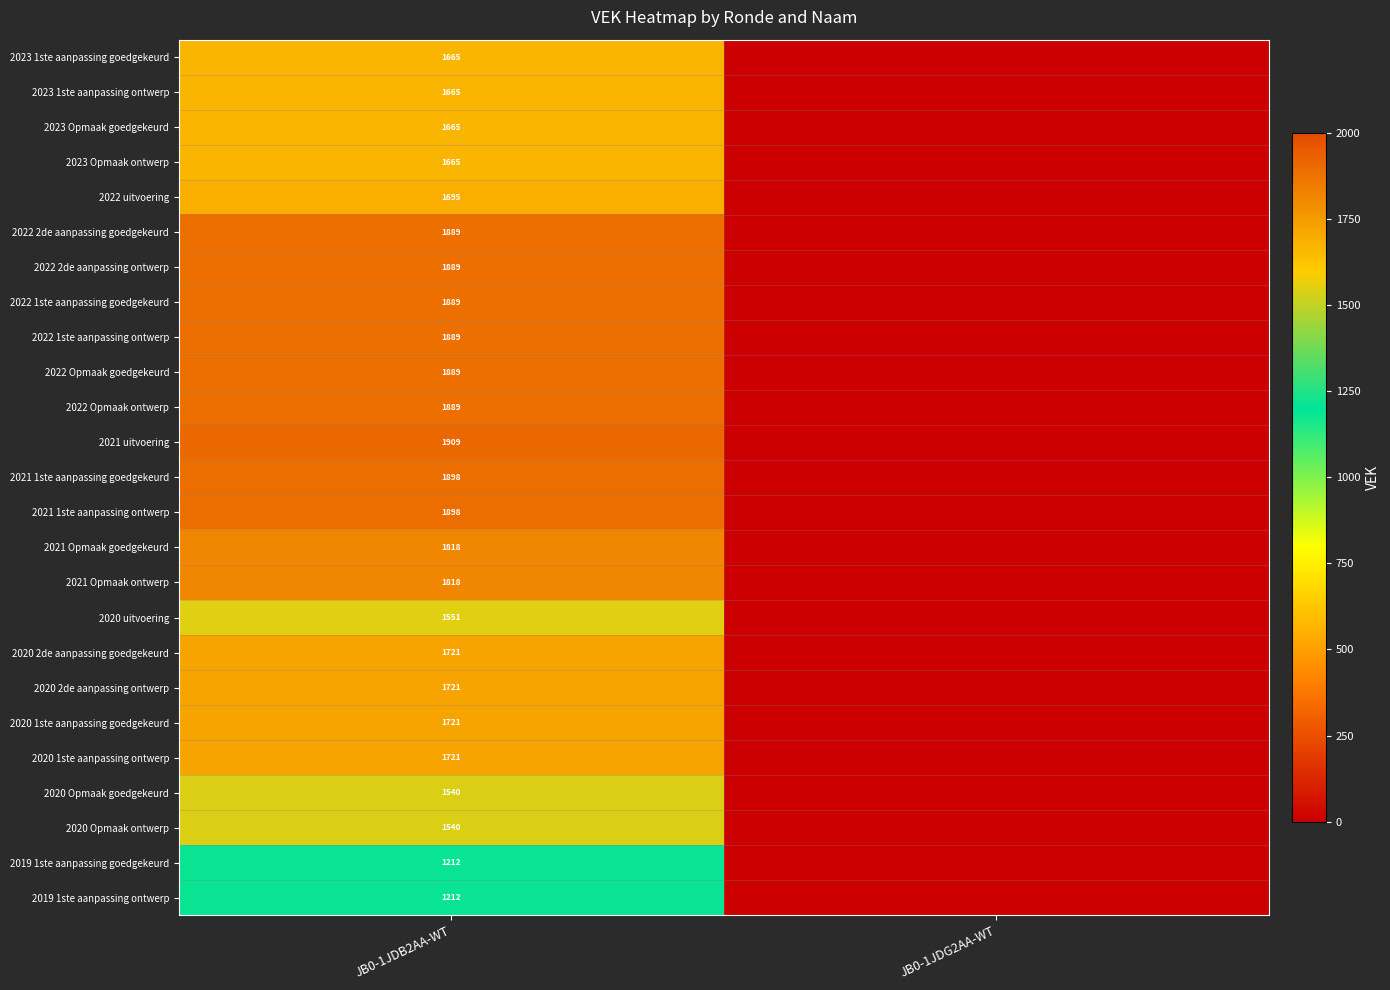

What is the spread (max minus min) of values at JB0-1JDB2AA-WT?

697